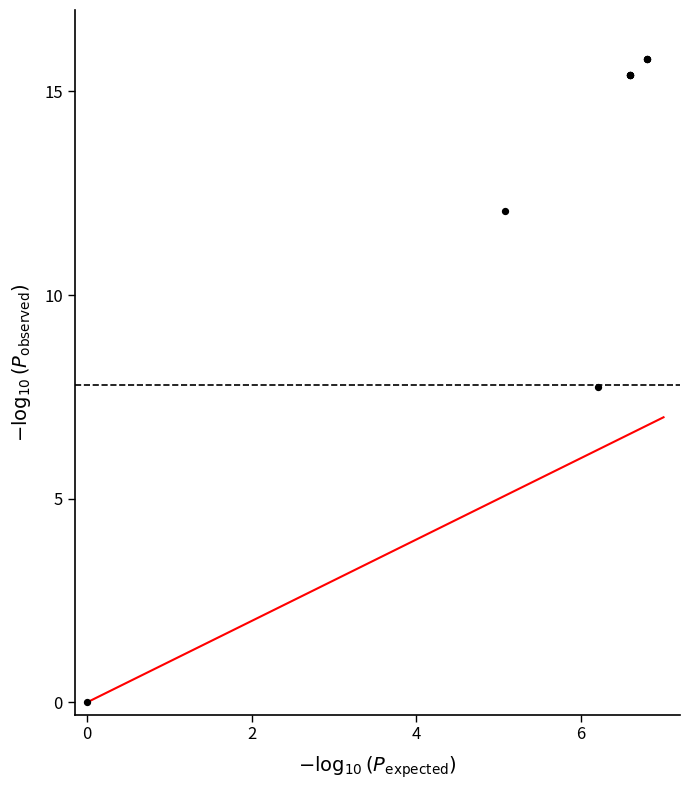

What Y value in the scatter plot is closest to 7?

7.7